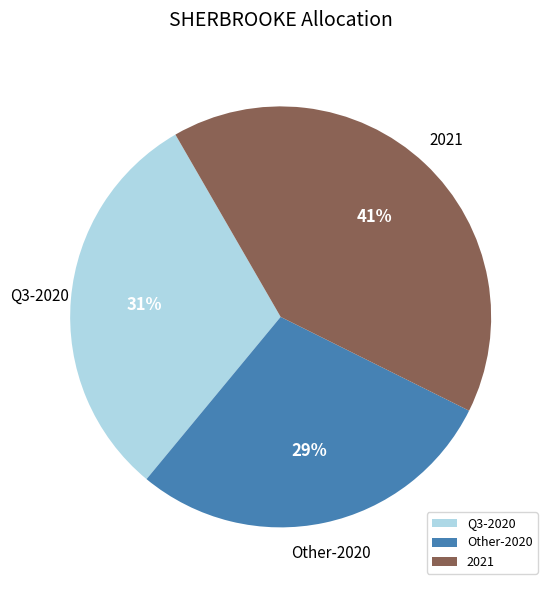

Is Q3-2020 the majority of the pie?

No